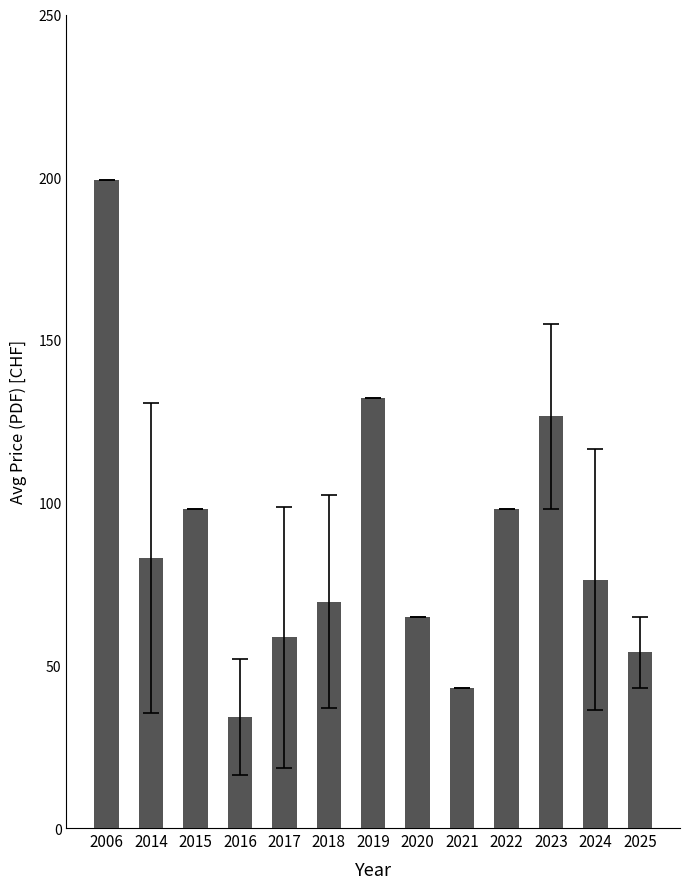

The value at 2020 is 65.0. True or false?

True